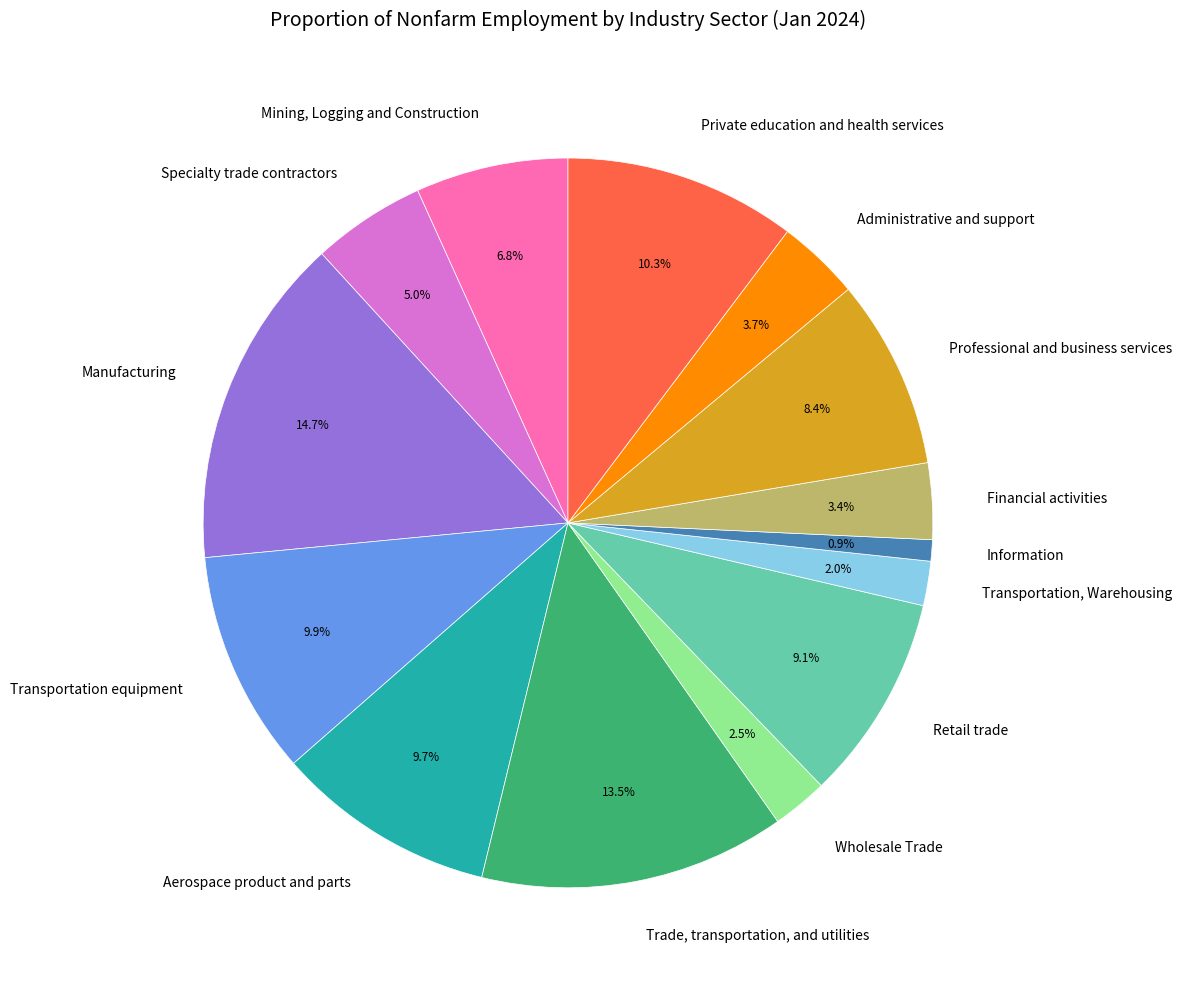

How much of the chart is everything except Transportation, Warehousing?

98.0%